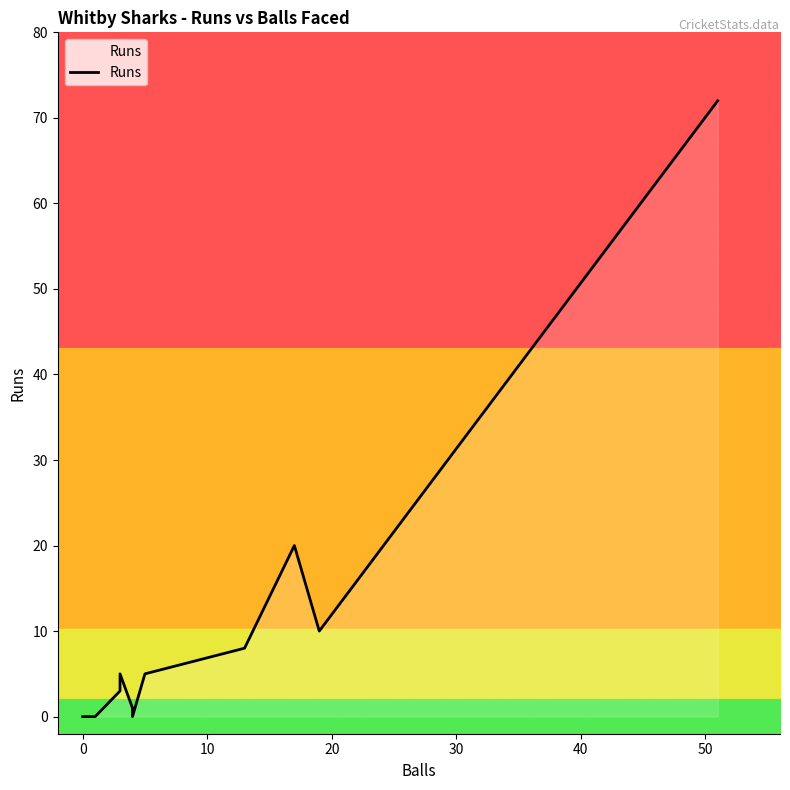

What is the sum of the values at 10 and 0?

10